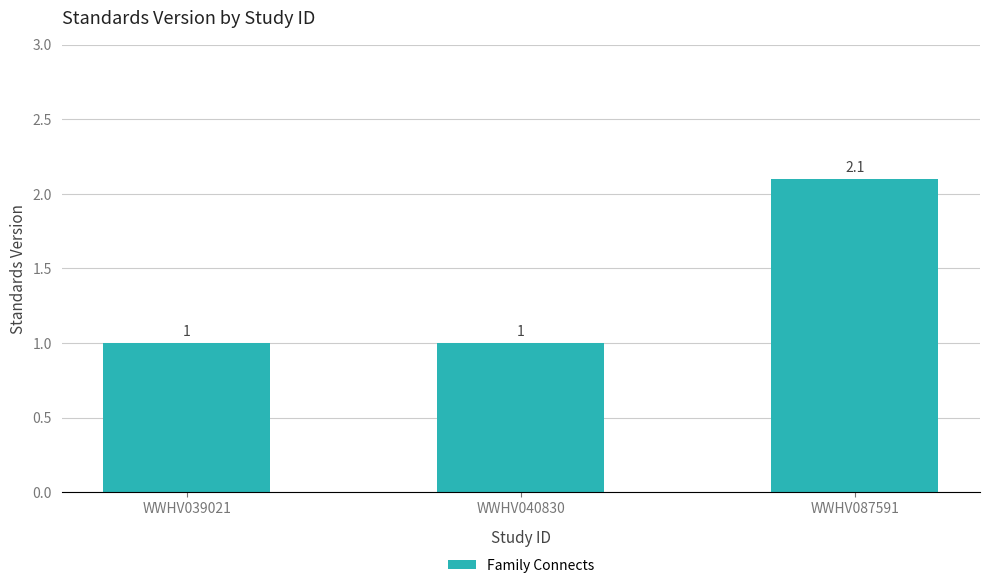

Is it true that the value at WWHV040830 is 1.0?

True